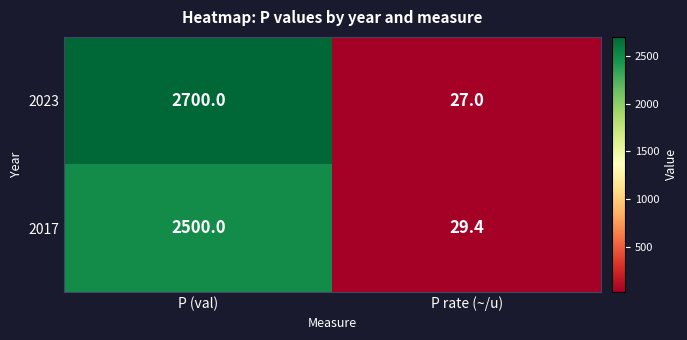

What is the average value of the 2017 series?

1264.7